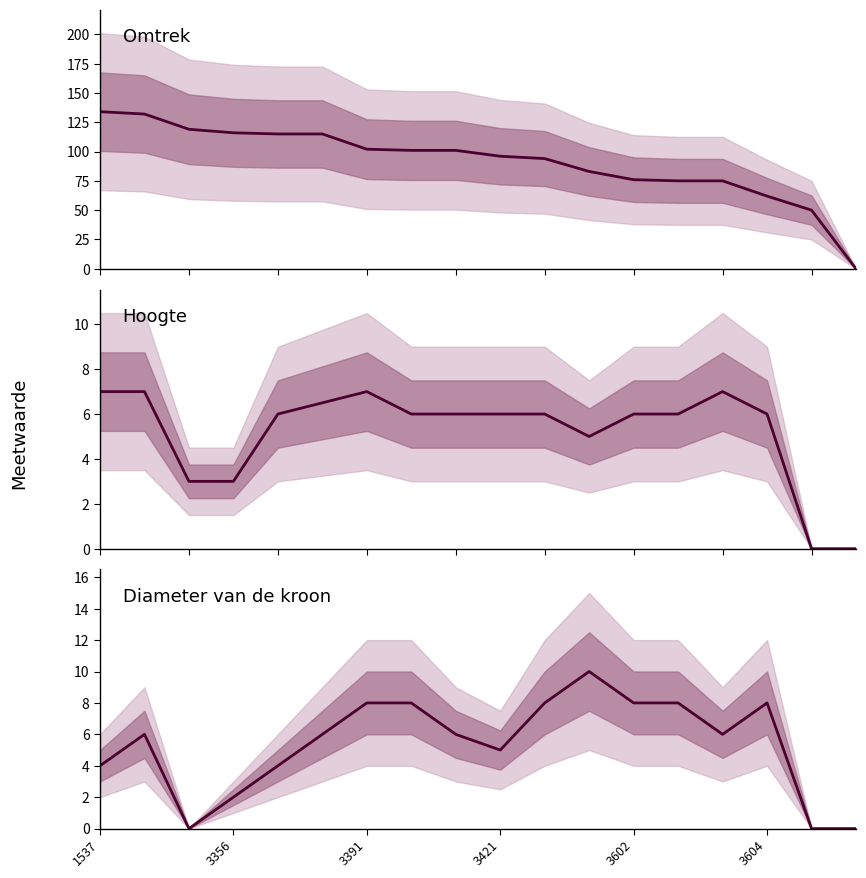

True or false: Diameter van de kroon and Hoogte intersect in this chart.

True